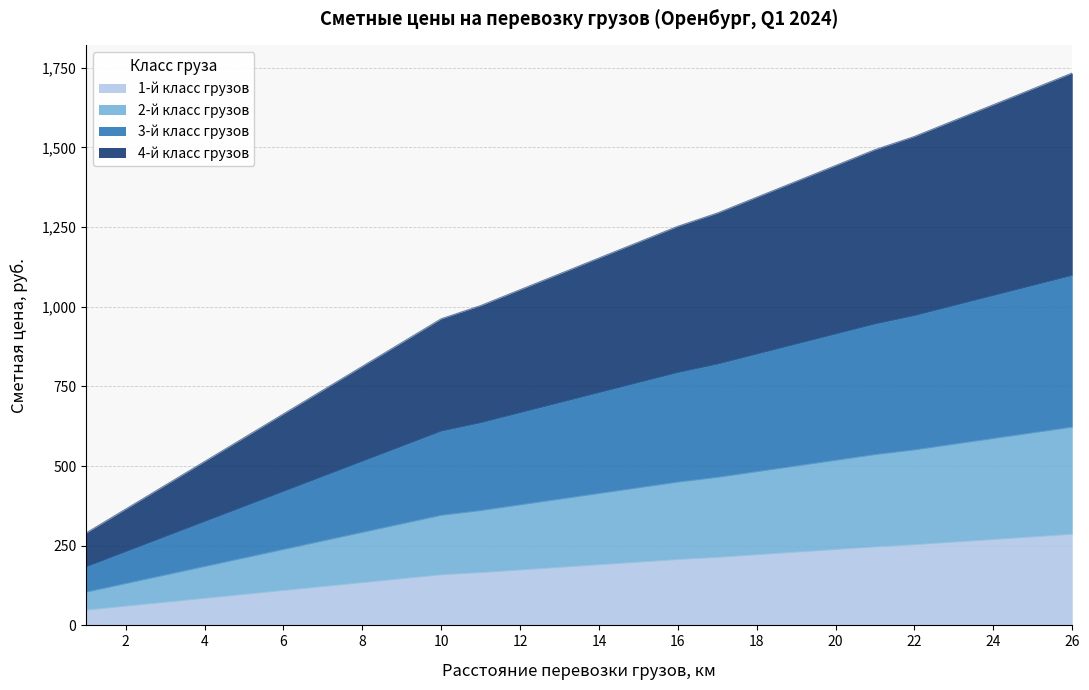

What is the total value across all series at 16?

1252.3